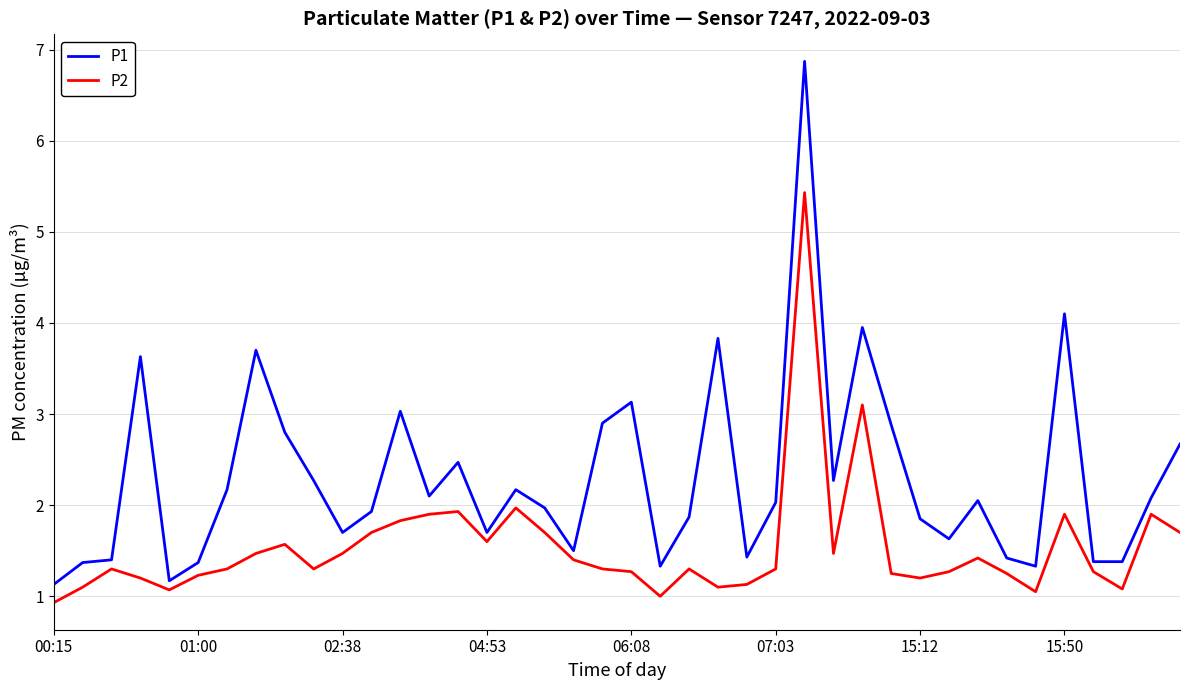

Is this an area chart (filled region under the line)?

No